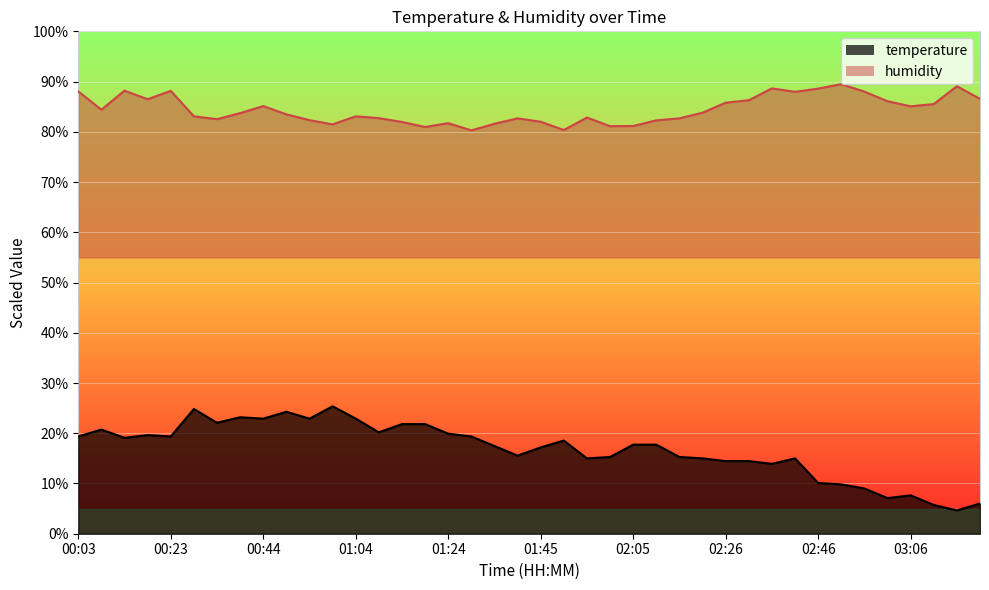

How many data points in humidity are above 83?

23